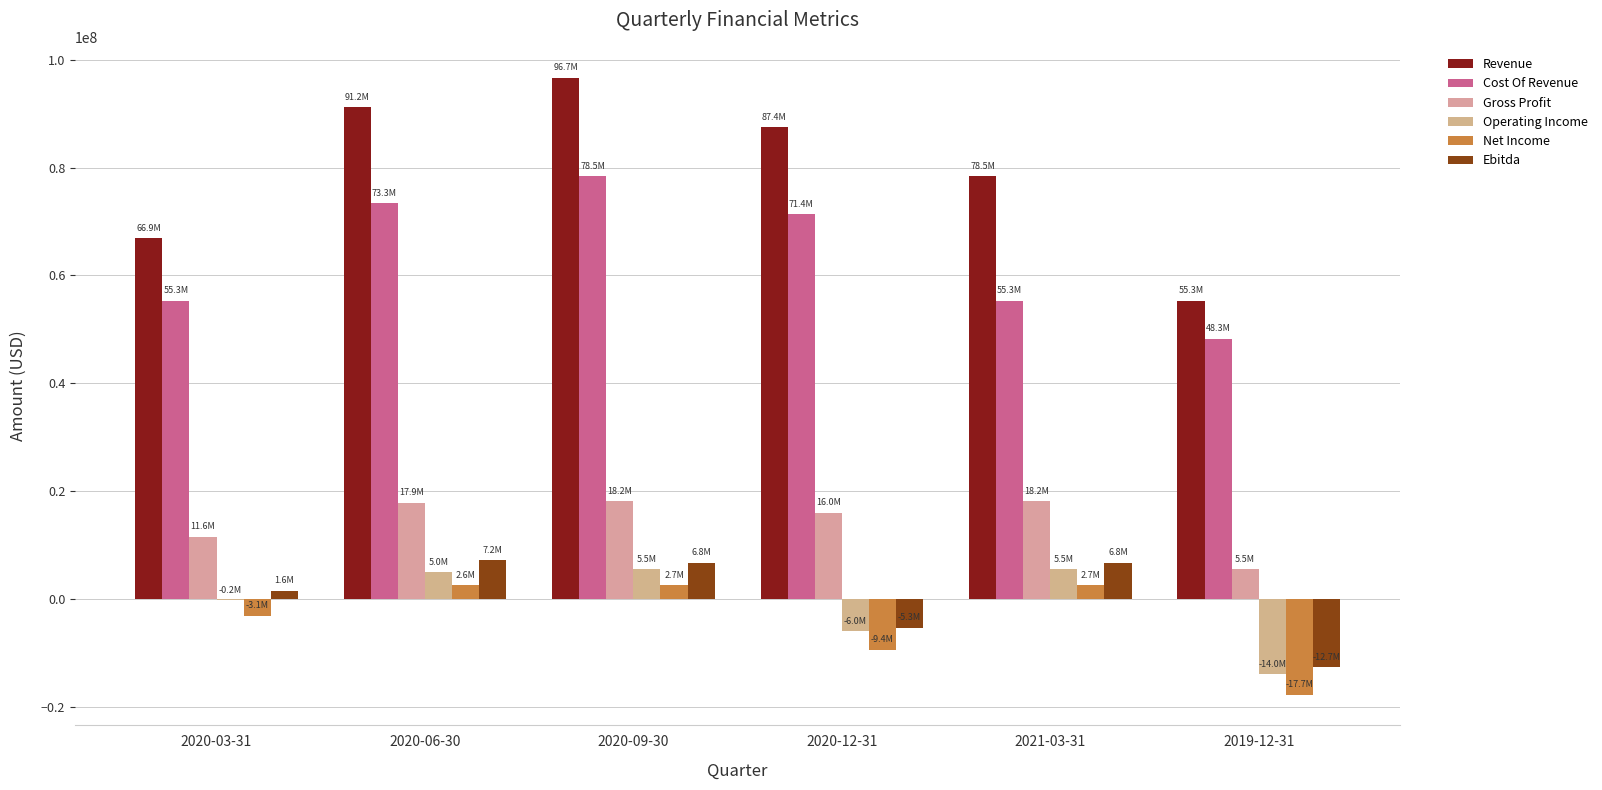

What is the total value across all series at 2020-09-30?

208206000